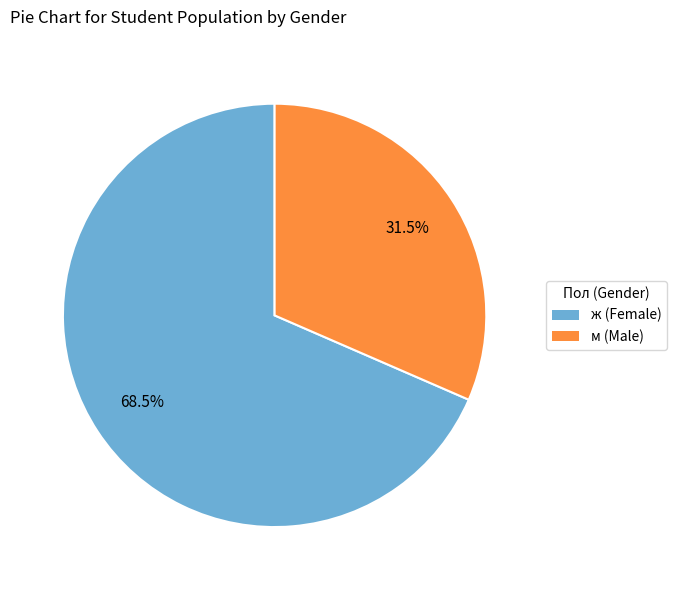

Is the sum of м (Male) and ж (Female) greater than half?

Yes